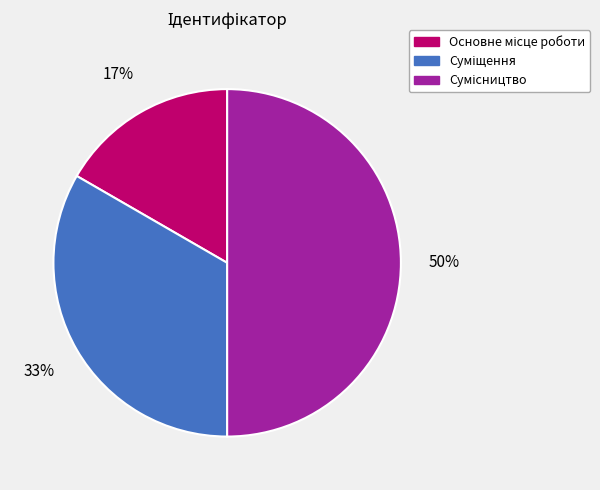

To the nearest percent, what is the difference between the largest and smallest slice percentages?

33%